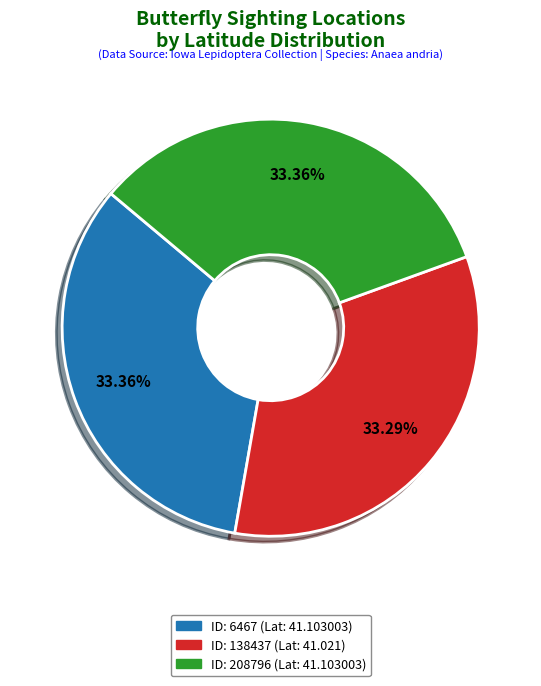

Does any single category account for the majority?

No